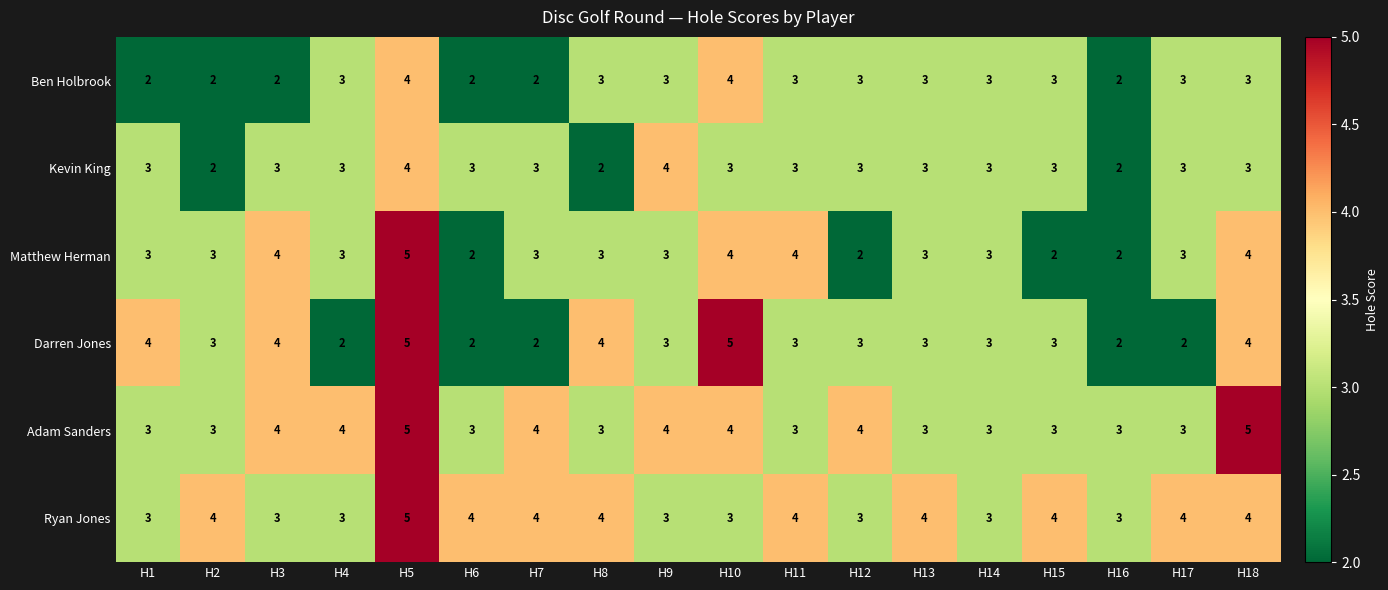

The value of Kevin King at H2 is 3. True or false?

False